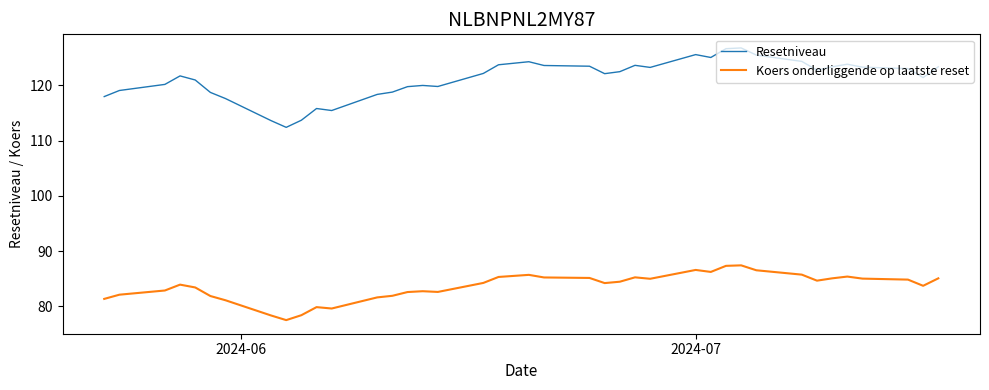

Which series has the largest range (max minus min)?

Resetniveau